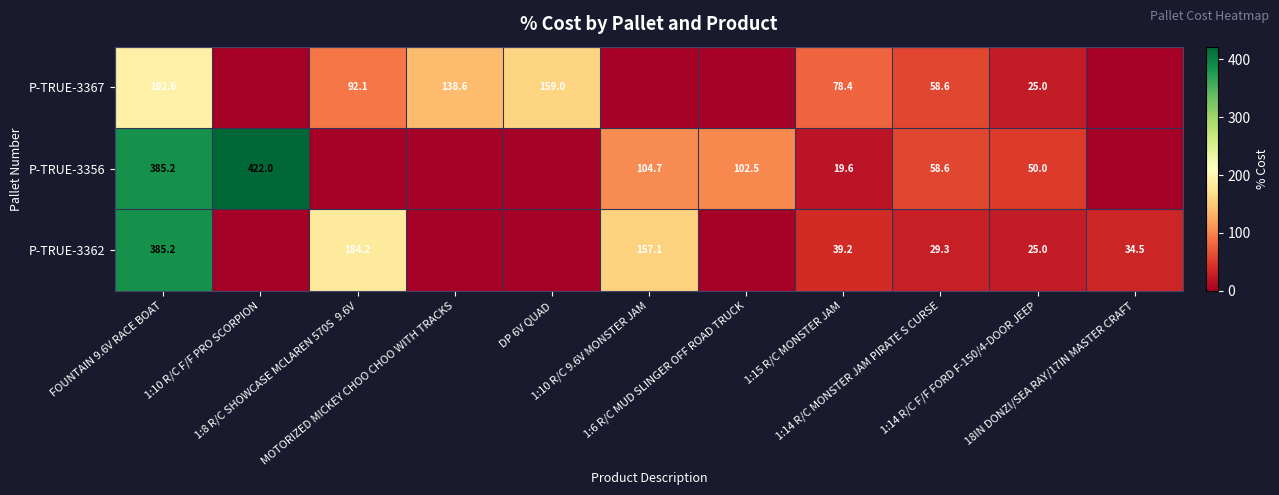

How many values in the P-TRUE-3356 series are below 50?

5